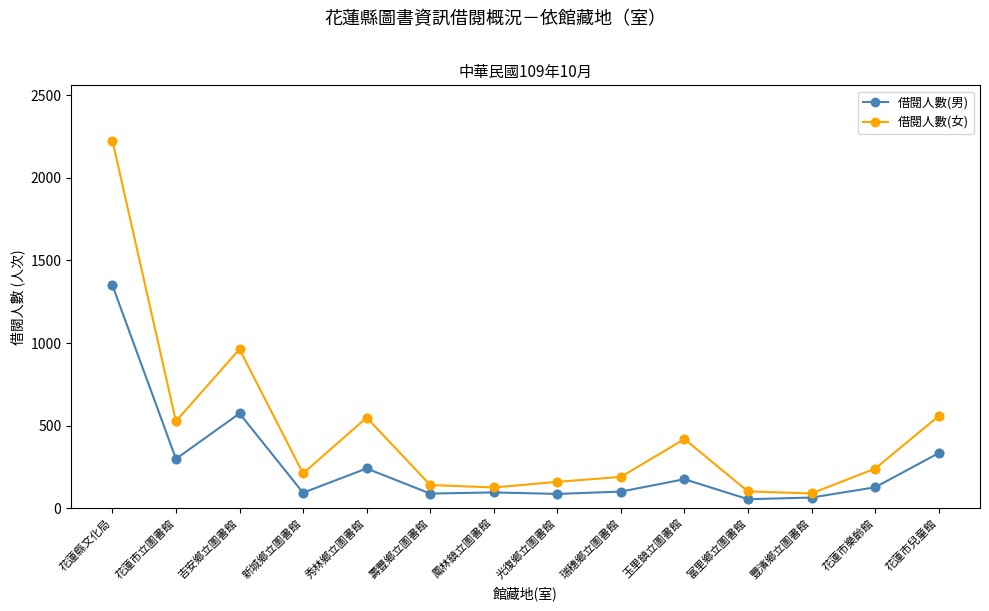

What is the lowest value of the 借閱人數(女) series?

90